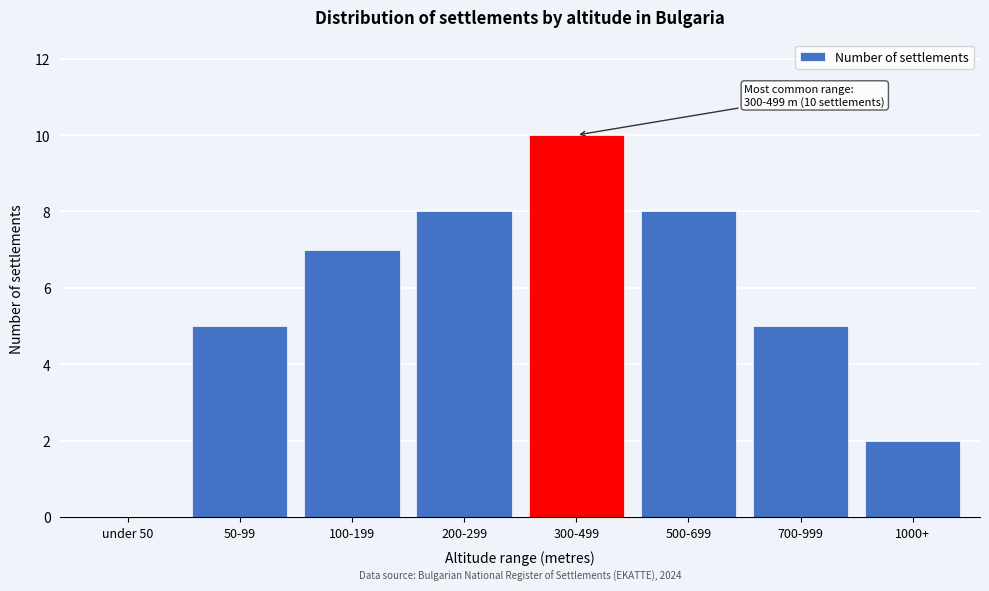

Reading left to right, extract all data points from this chart.

under 50=0	50-99=5	100-199=7	200-299=8	300-499=10	500-699=8	700-999=5	1000+=2